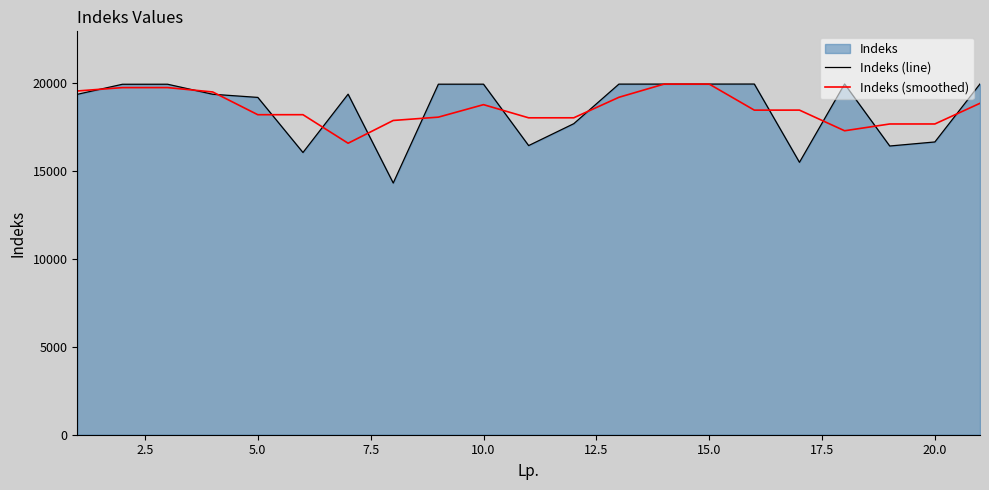

How many categories are shown in the chart?

21